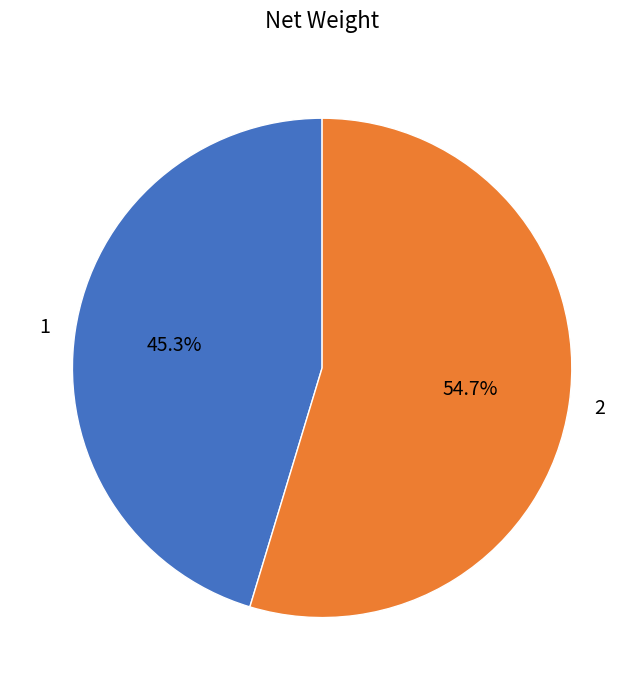

To the nearest percent, what is the combined percentage of 1 and 2?

100%